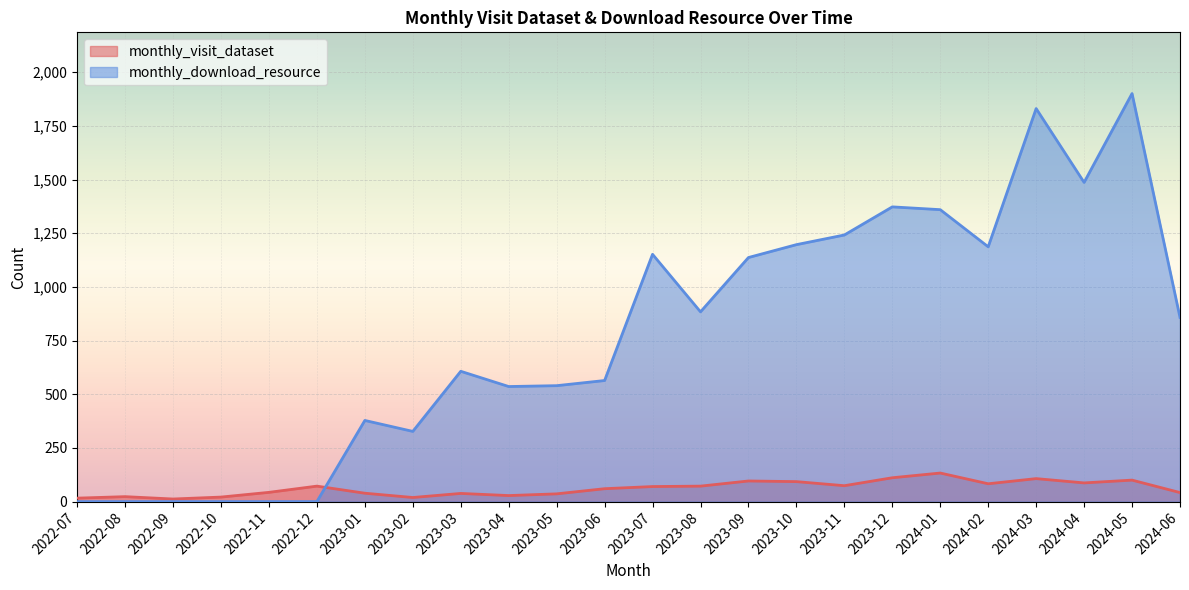

Between 2023-05 and 2024-05, which series saw the biggest shift?

monthly_download_resource